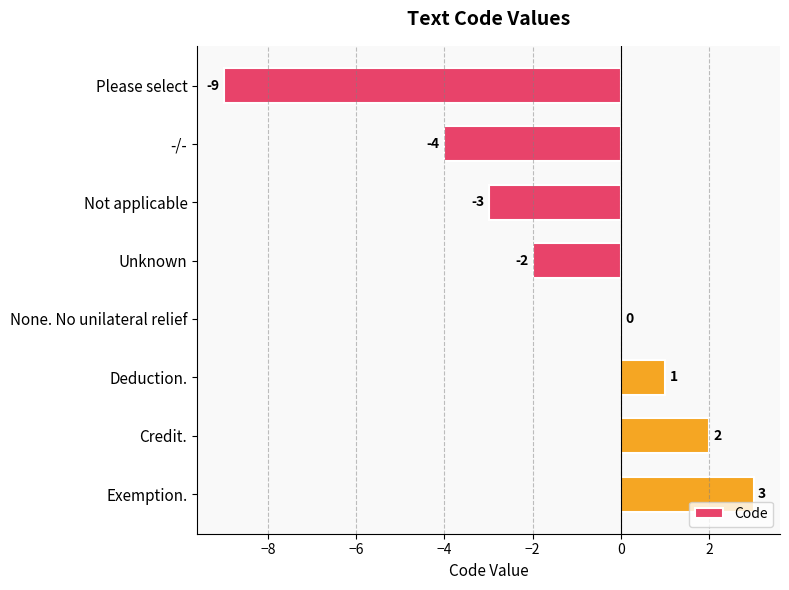

At which label is the value closest to -3?

Not applicable